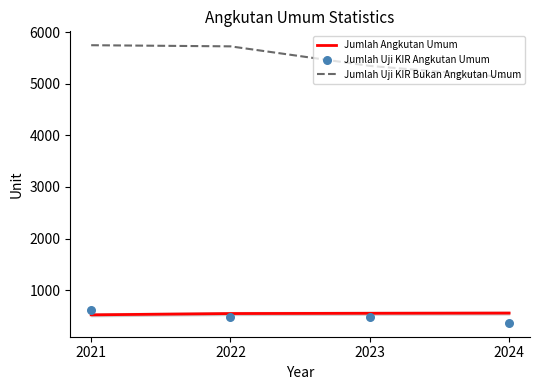

Which series reaches the minimum Y coordinate?

Jumlah Uji KIR Angkutan Umum